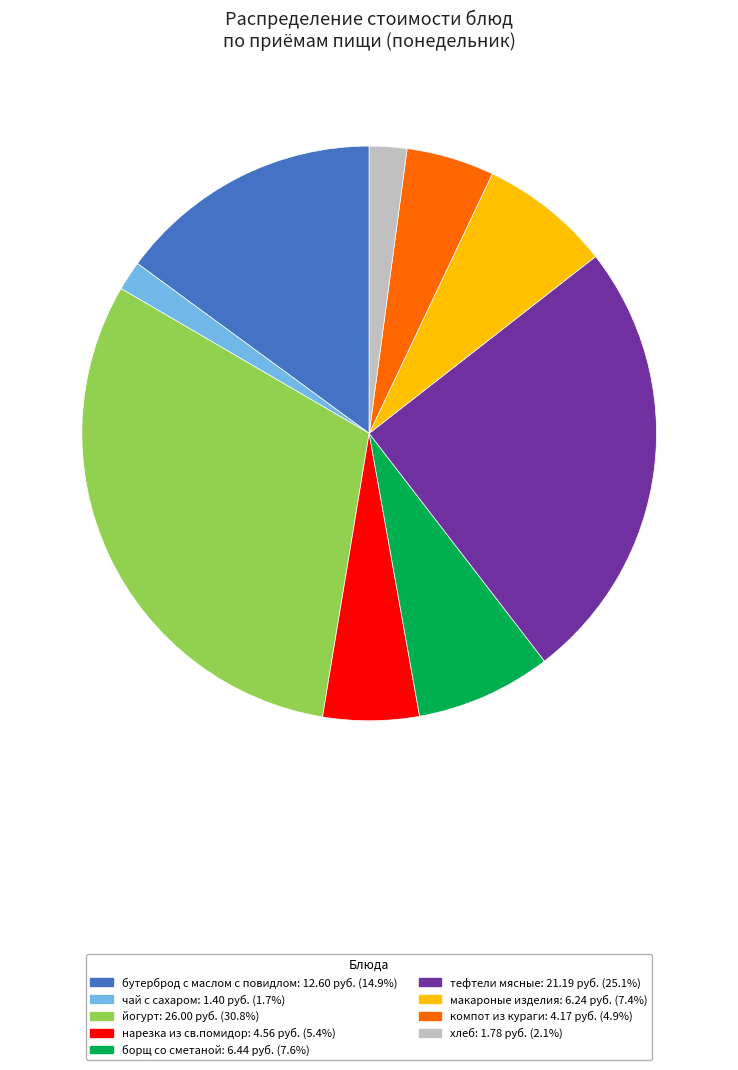

Between компот из кураги and бутерброд с маслом с повидлом, which is larger?

бутерброд с маслом с повидлом